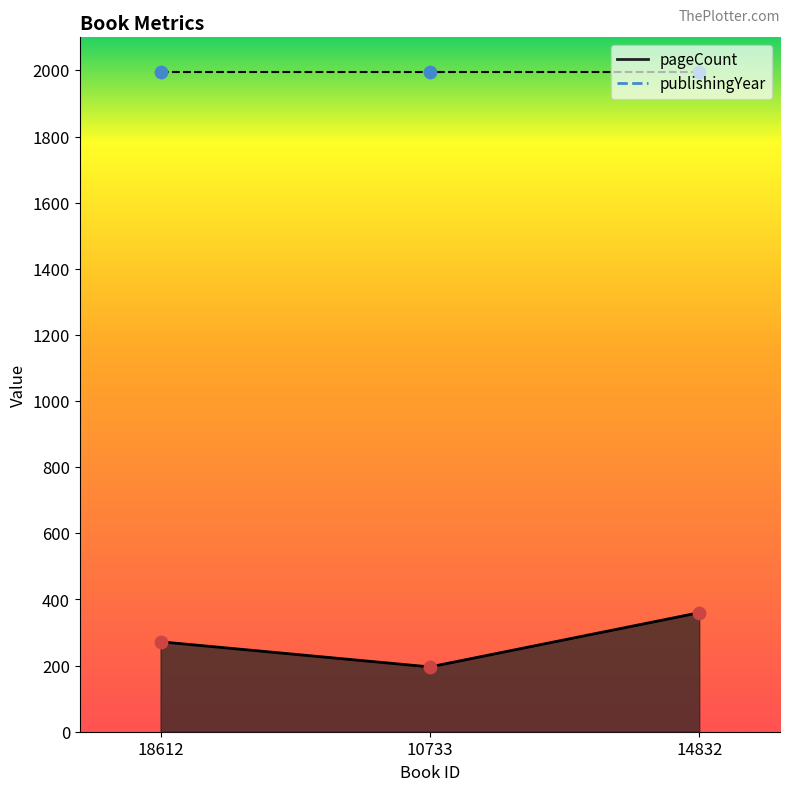

Approximately how many times larger is the value at 10733 compared to 14832?

0.5